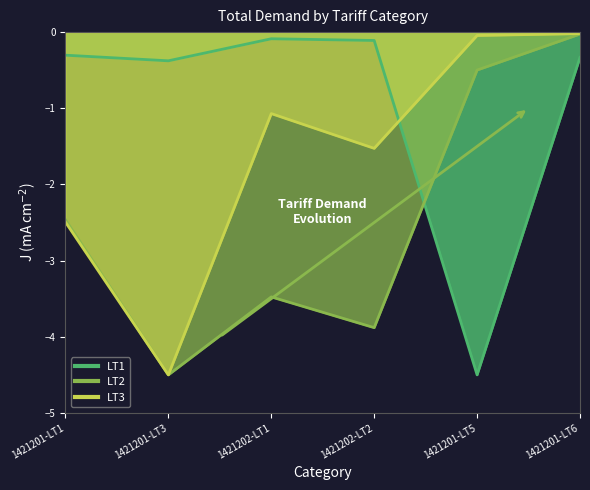

The LT3 series shows -0.8 at 1421201-LT1. True or false?

False